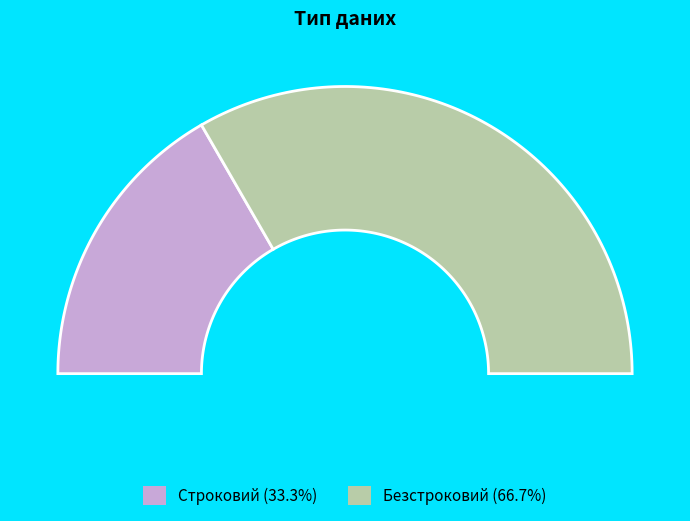

Which category has the smallest portion of the pie?

Строковий